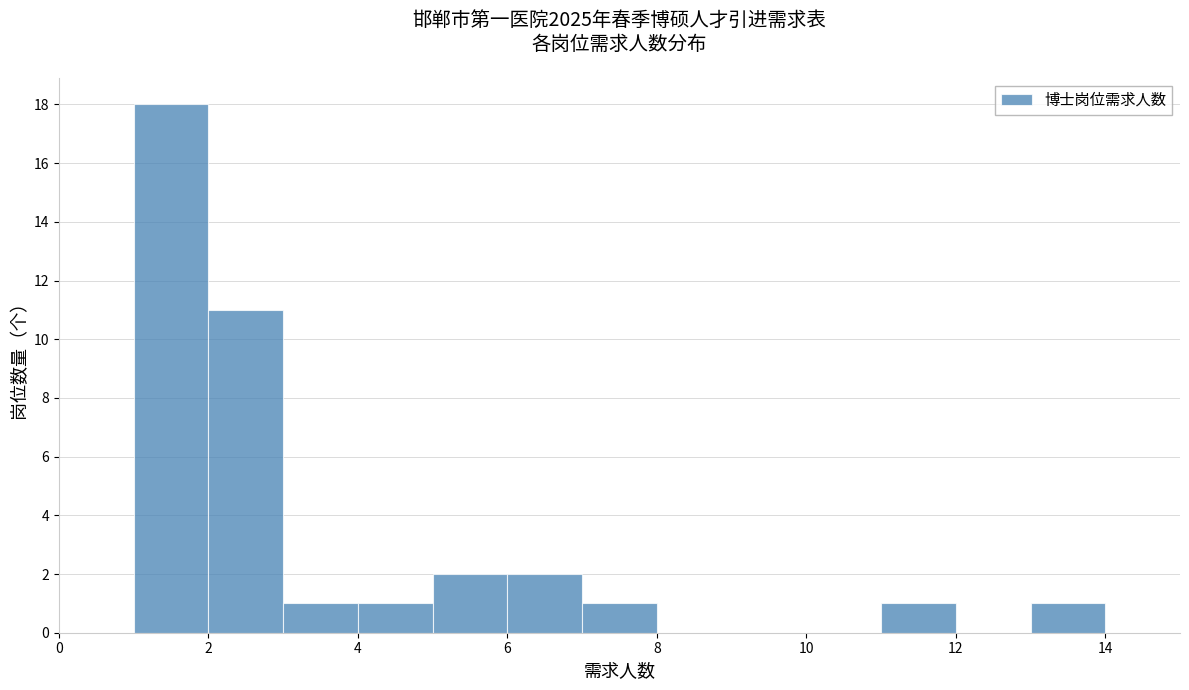

How tall is the bar that spans 4 to 5 on the x-axis? The values are not printed on the chart, so give them approximately, as read against the axis.

1